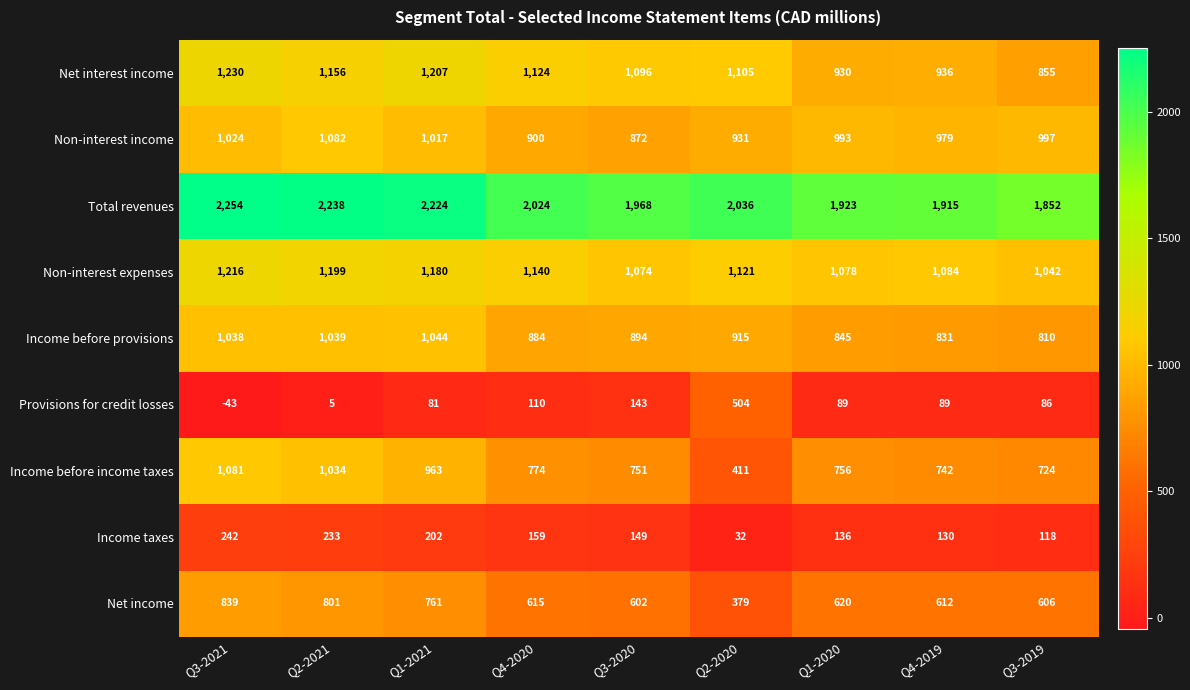

What is the difference between the Provisions for credit losses values at Q3-2020 and Q2-2020?

361